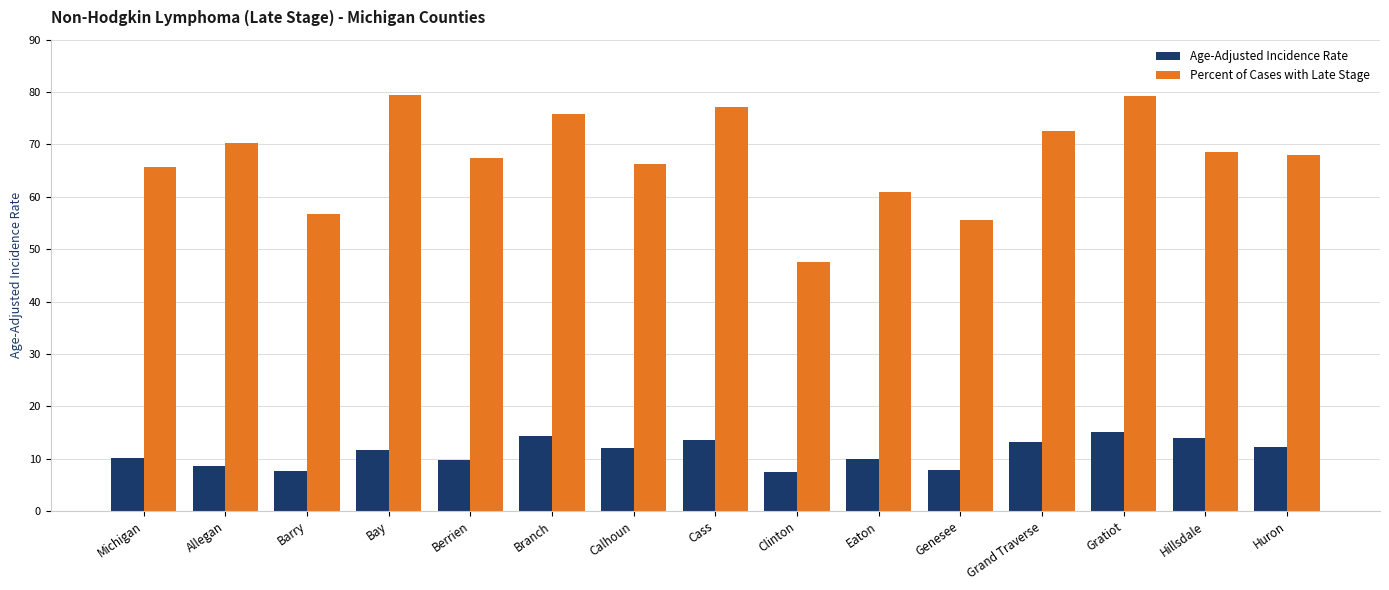

What are all the series names shown in the legend?

Age-Adjusted Incidence Rate, Percent of Cases with Late Stage